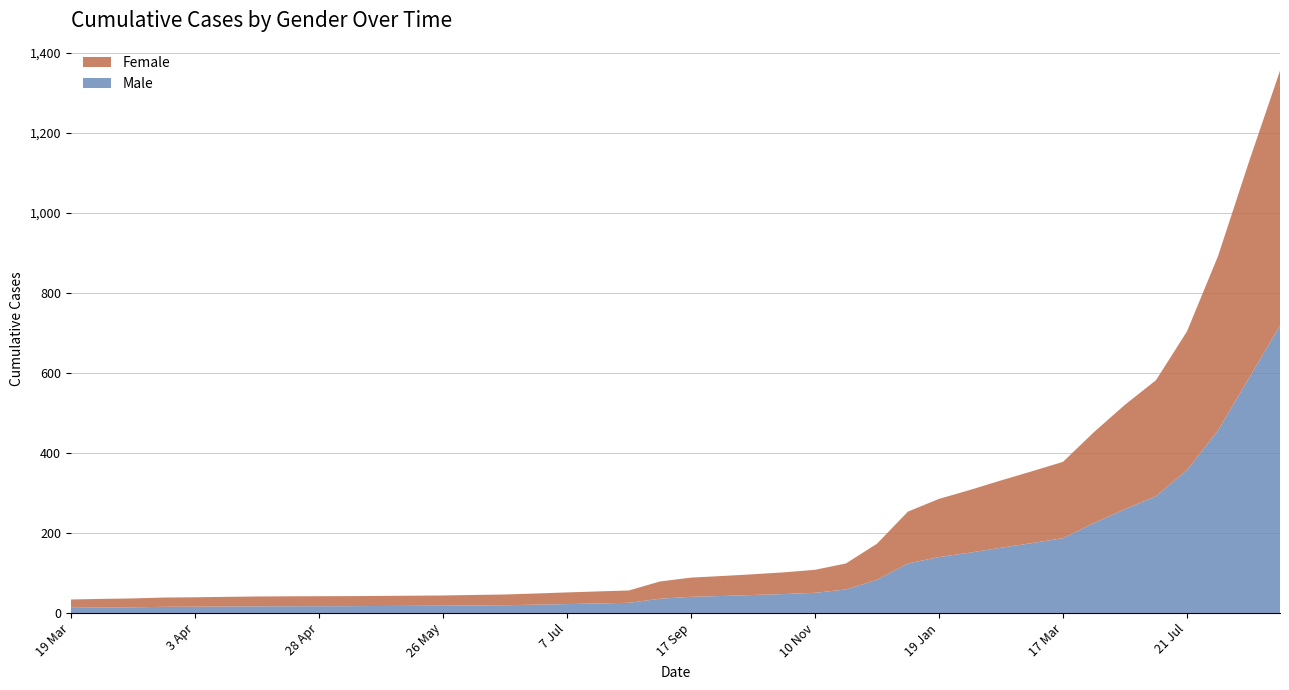

Reading left to right, transcribe all the data shown in this chart.

Male: 19 Mar=13.0	24 Mar=13.6	26 Mar=14.2	1 Apr=15.4	3 Apr=15.6	7 Apr=16.1	14 Apr=16.6	21 Apr=16.8	28 Apr=16.9	5 May=17.1	12 May=17.5	19 May=17.8	26 May=18.2	2 Jun=18.8	9 Jun=19.4	23 Jun=20.7	7 Jul=22.2	21 Jul=23.8	4 Aug=25.5	1 Sep=35.6	17 Sep=40.4	29 Sep=42.4	13 Oct=45.0	27 Oct=47.2	10 Nov=50.4	25 Nov=58.8	15 Dec=82.8	5 Jan=123.8	19 Jan=139.7	2 Feb=150.8	17 Feb=163.0	3 Mar=174.7	17 Mar=187.0	21 Apr=224.7	19 May=259.6	16 Jun=291.9	21 Jul=357.3	18 Aug=456.2	21 Sep=587.3	21 Oct=718.4
Female: 19 Mar=20.8	24 Mar=21.6	26 Mar=22.2	1 Apr=23.2	3 Apr=23.6	7 Apr=24.2	14 Apr=24.6	21 Apr=24.9	28 Apr=25.0	5 May=25.1	12 May=25.2	19 May=25.4	26 May=25.6	2 Jun=26.2	9 Jun=26.8	23 Jun=28.0	7 Jul=29.2	21 Jul=30.1	4 Aug=30.8	1 Sep=43.1	17 Sep=48.0	29 Sep=50.0	13 Oct=51.8	27 Oct=54.4	10 Nov=57.5	25 Nov=65.0	15 Dec=90.2	5 Jan=129.7	19 Jan=145.5	2 Feb=156.8	17 Feb=168.4	3 Mar=179.6	17 Mar=190.8	21 Apr=227.6	19 May=261.1	16 Jun=290.1	21 Jul=346.8	18 Aug=435.7	21 Sep=541.1	21 Oct=637.2